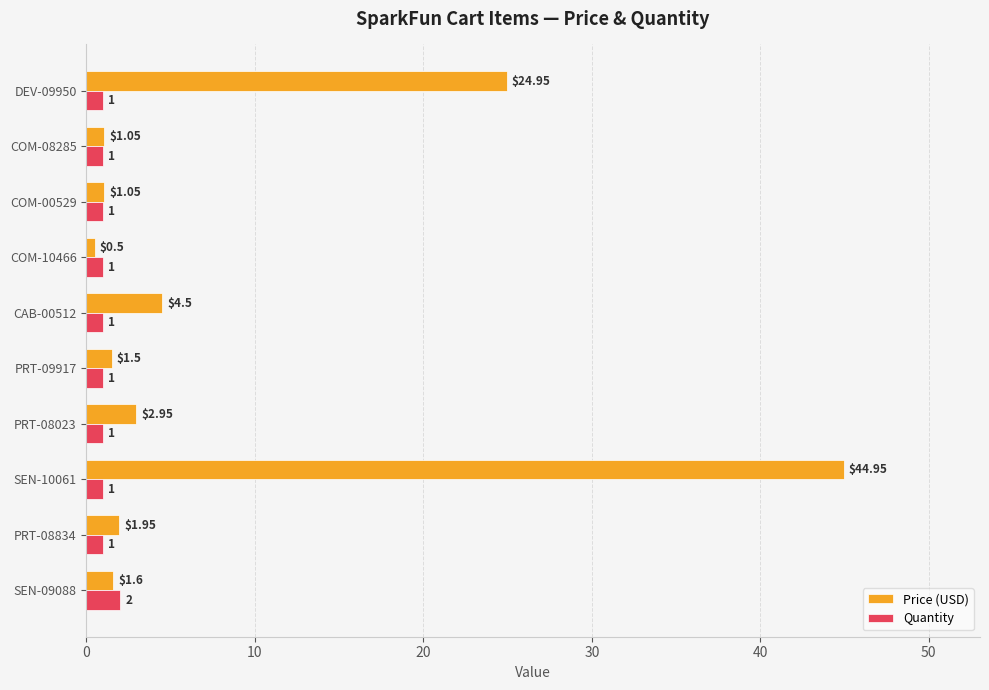

Which series has the largest range (max minus min)?

Price (USD)